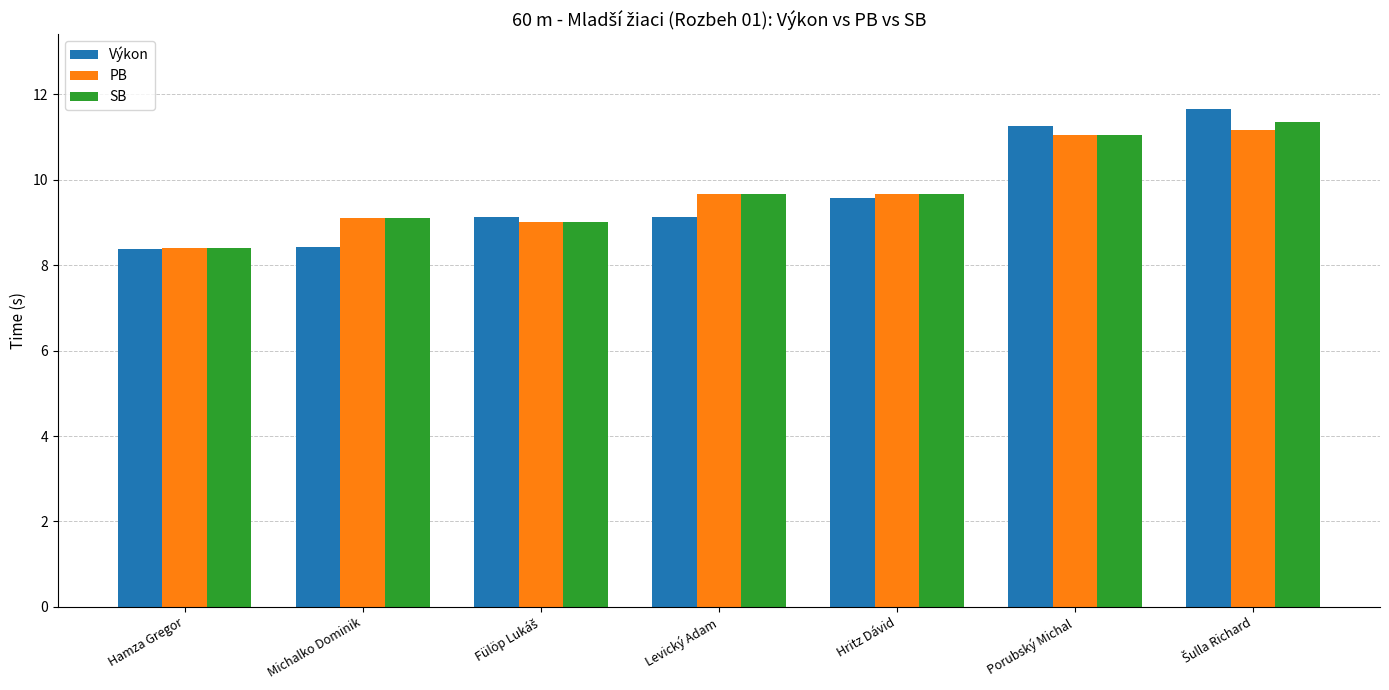

What is the minimum value shown in the chart?

8.4